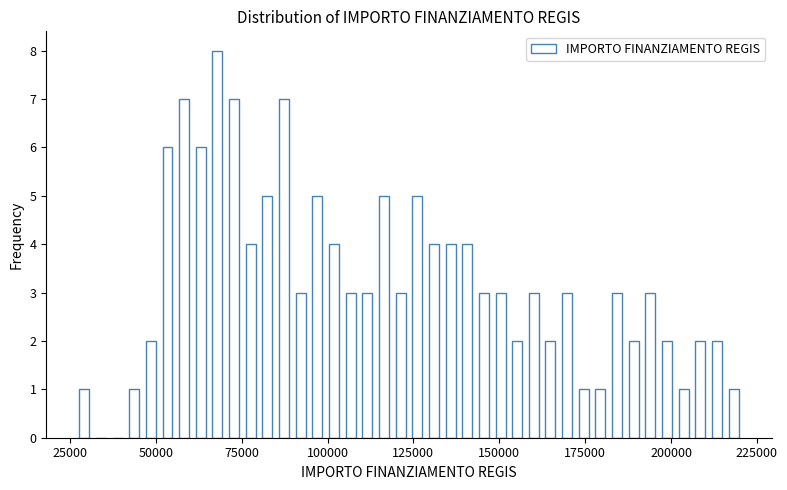

Around what value on the x-axis is the tallest bar? Give the approximate position of its centre, as read against the axis.

70000